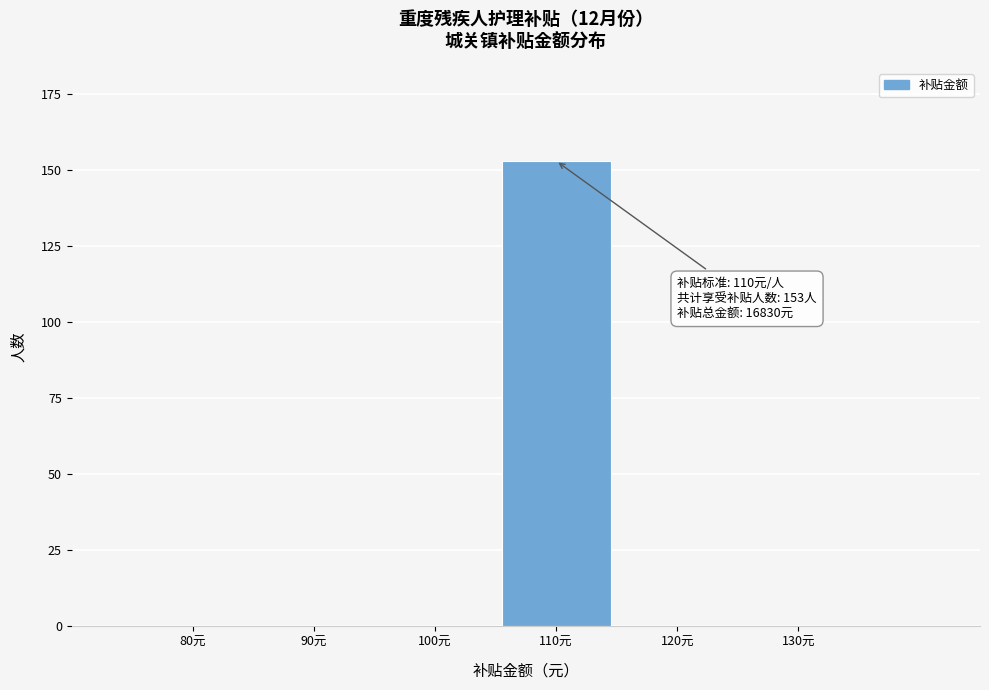

Reading left to right, transcribe all the data shown in this chart.

80元=0	90元=0	100元=0	110元=153	120元=0	130元=0